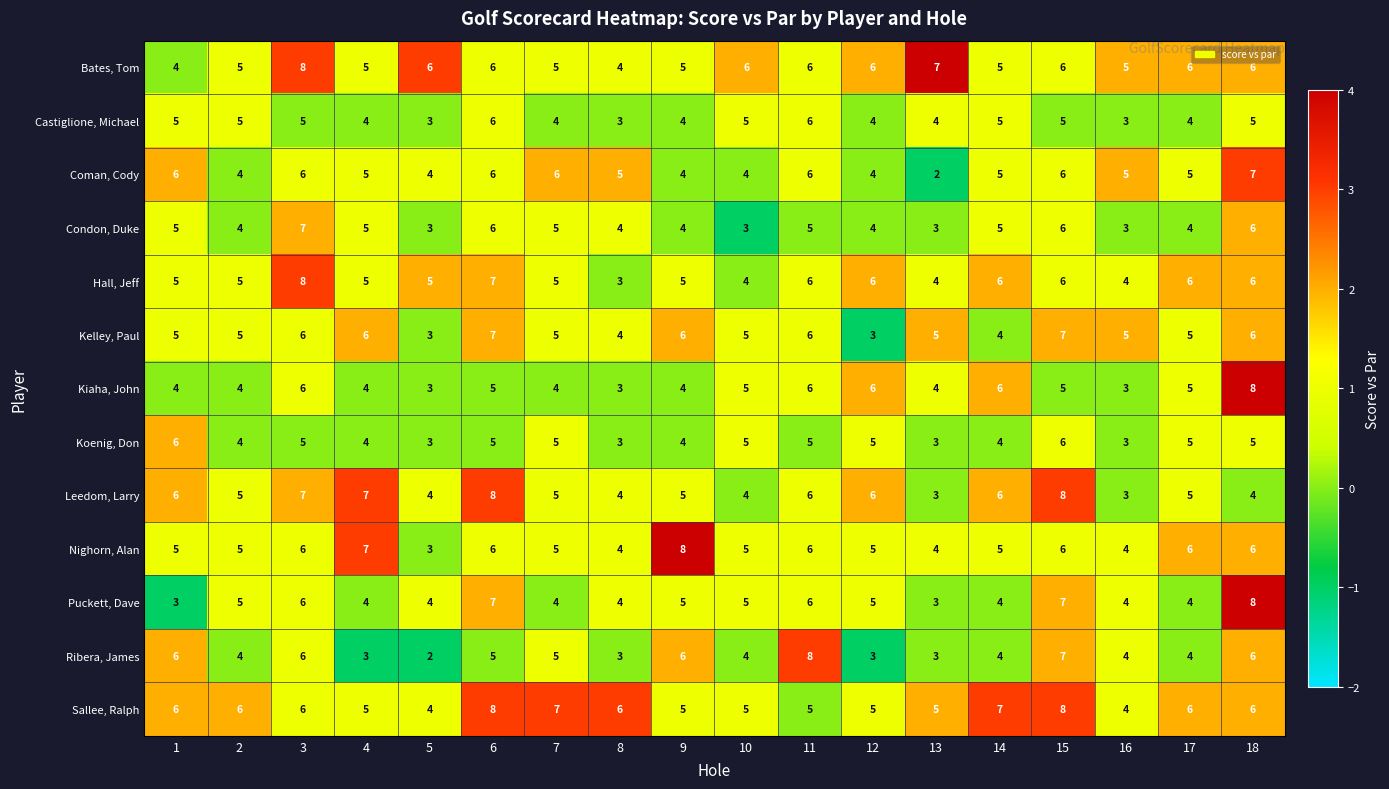

What is the lowest value of the Hall, Jeff series?

3